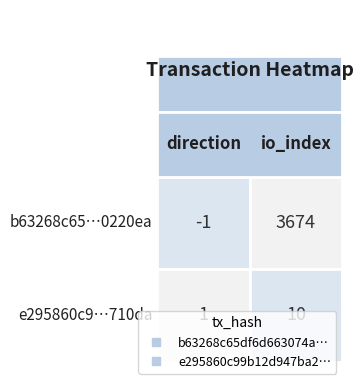

At how many categories does at least one series exceed 1662?

1